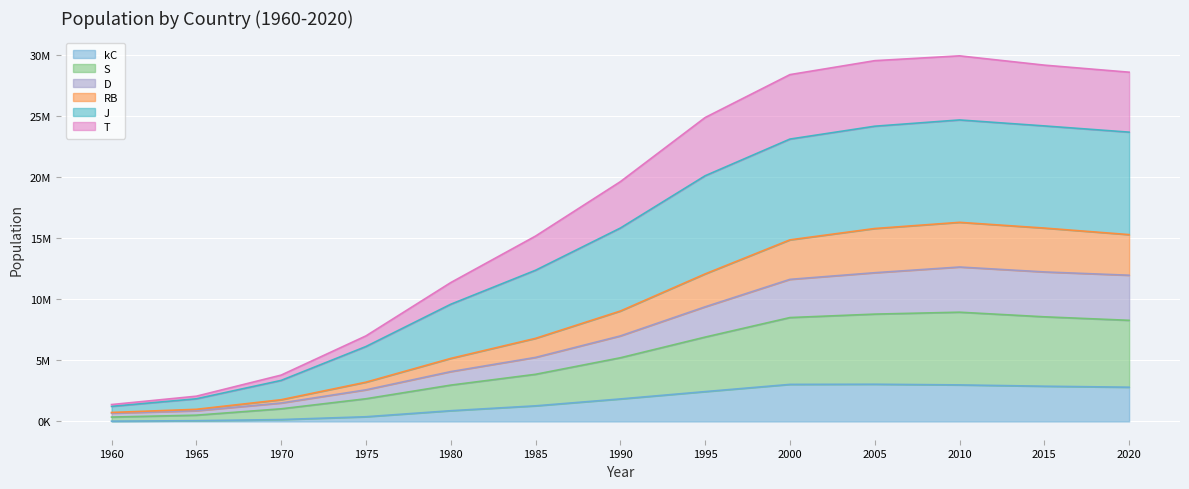

What are all the series names shown in the legend?

kC, S, D, RB, J, T